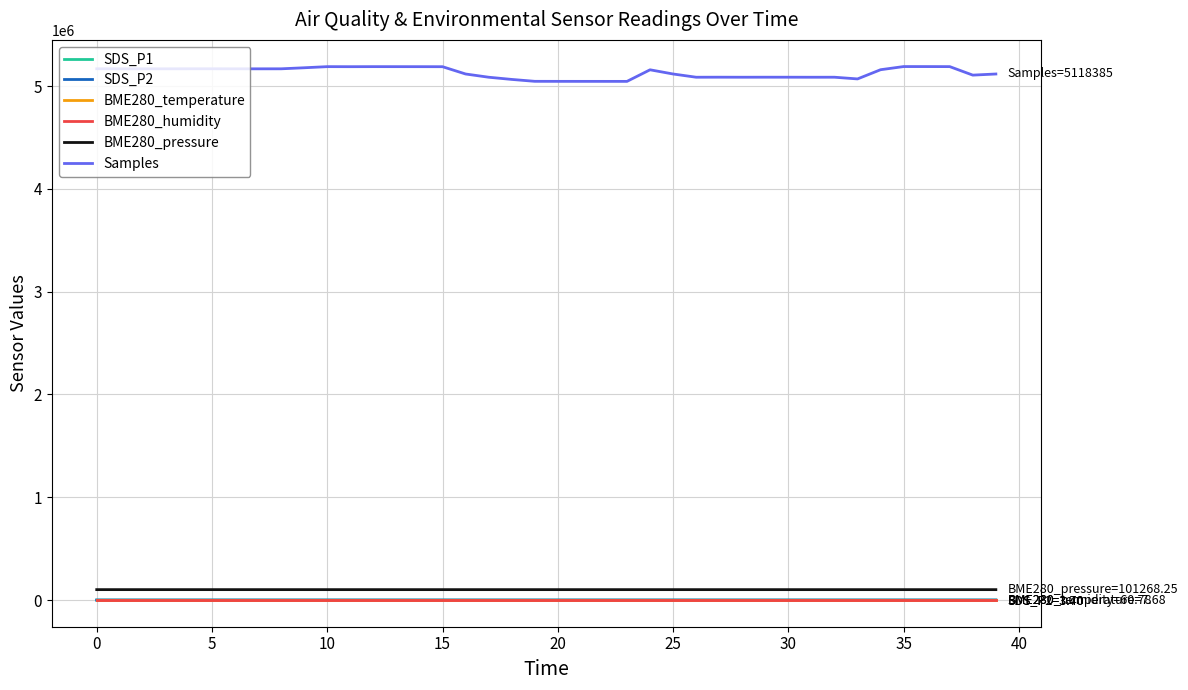

How many lines are shown in the chart?

6